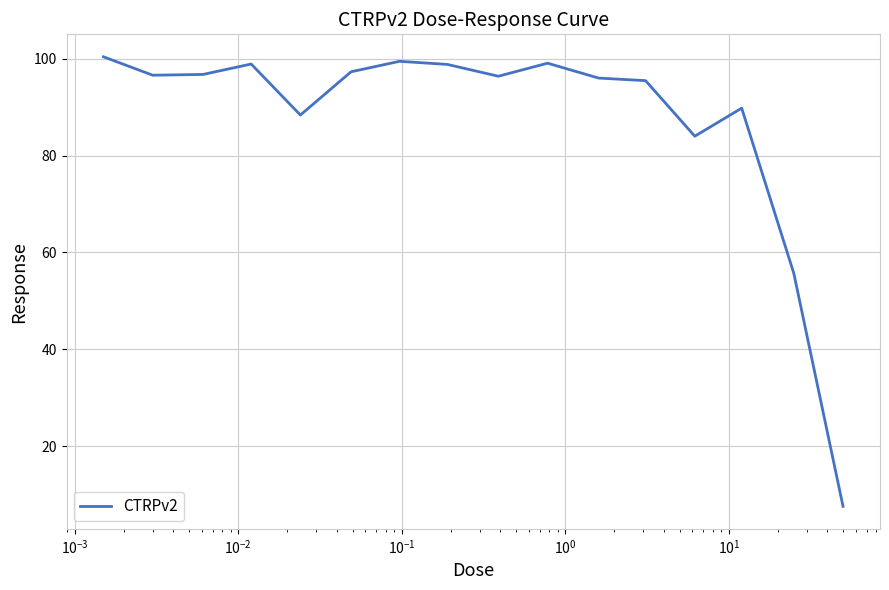

What is the difference between the second highest and minimum values?

91.9